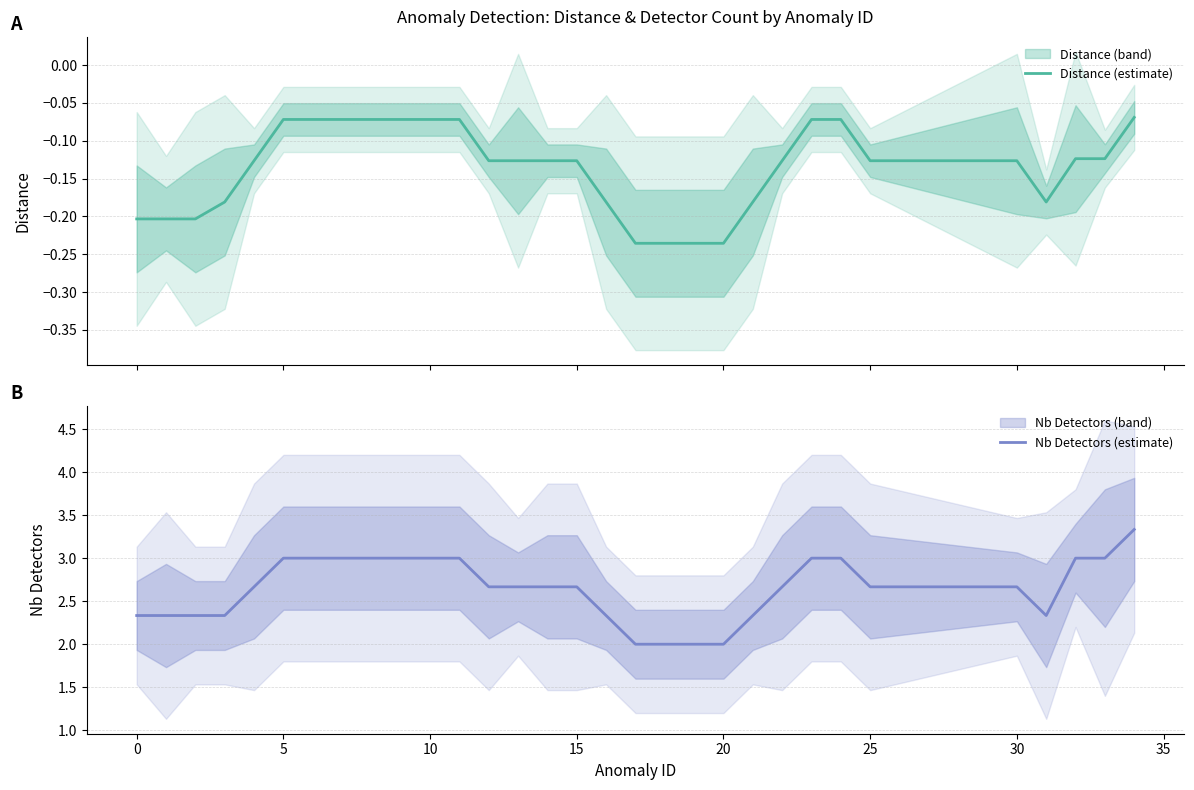

Which series has the largest total across all categories?

Nb Detectors (estimate)